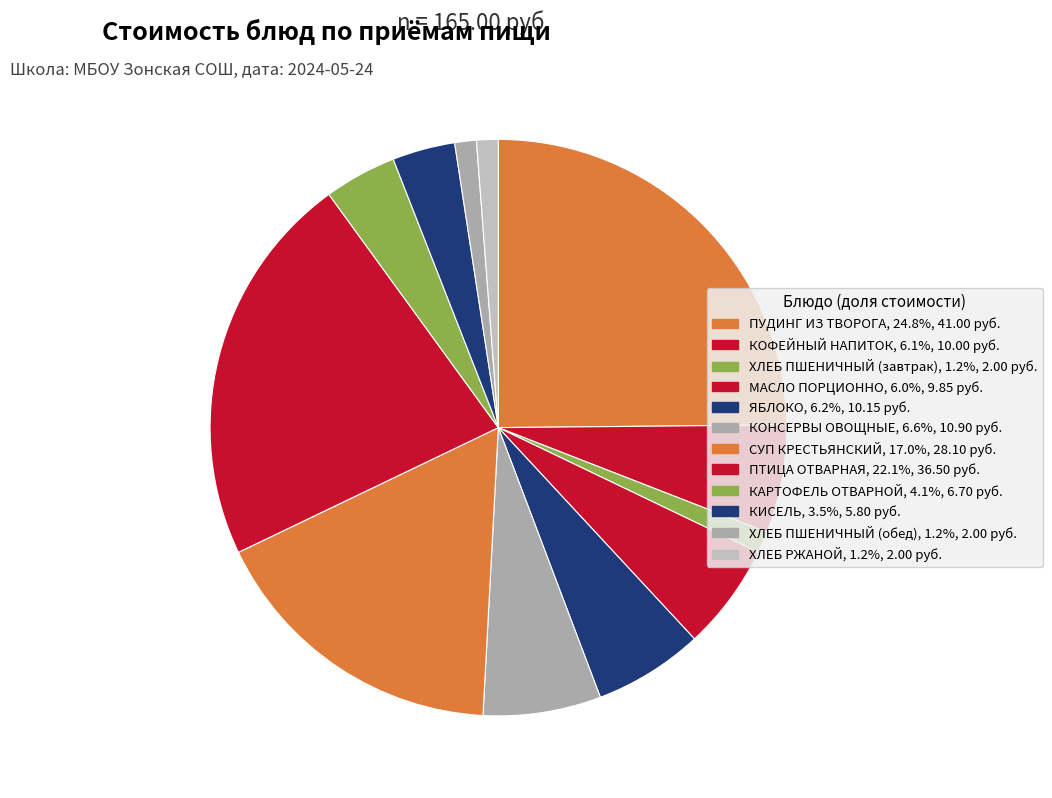

Count the number of slices in the pie.

12